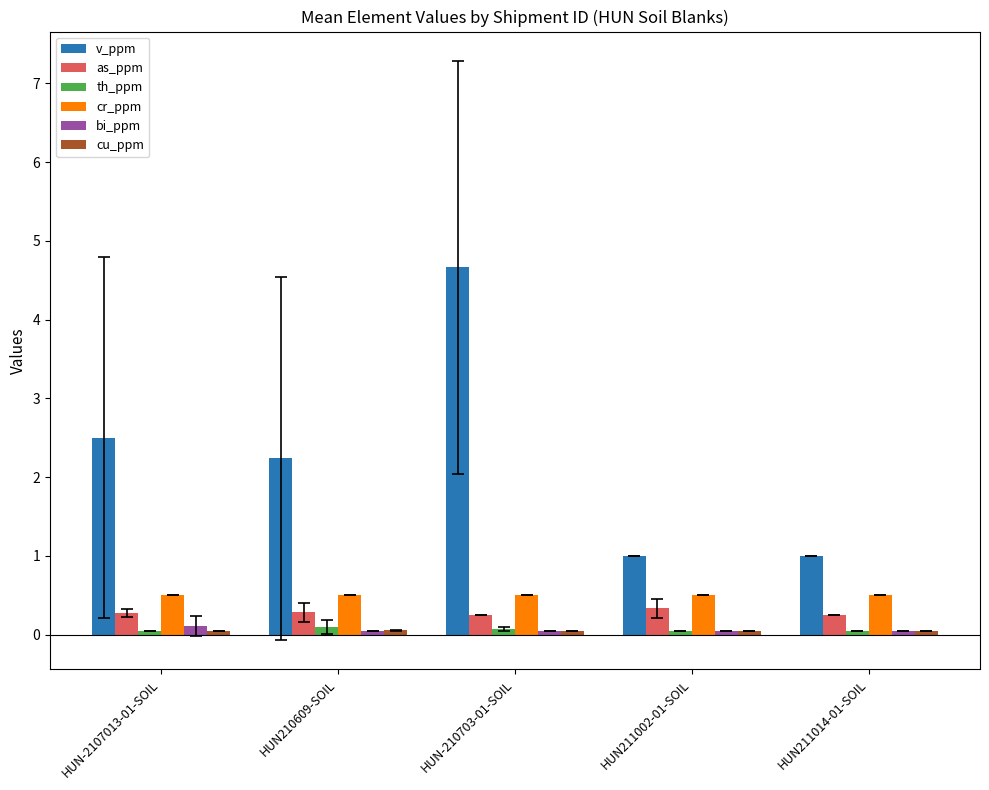

Which series has the largest total across all categories?

v_ppm